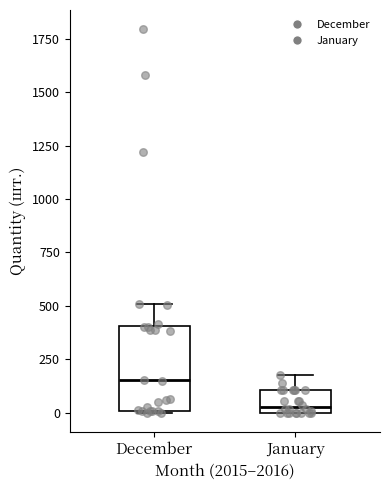

Reading left to right, read every box against the y-axis: the position of its median line, the range the box covers, and the ends of its whiskers. The values are not printed on the chart, so give them approximately, as read against the axis.

December: median 150, box 0 to 400, whiskers 0 to 500
January: median 50, box 0 to 100, whiskers 0 to 200